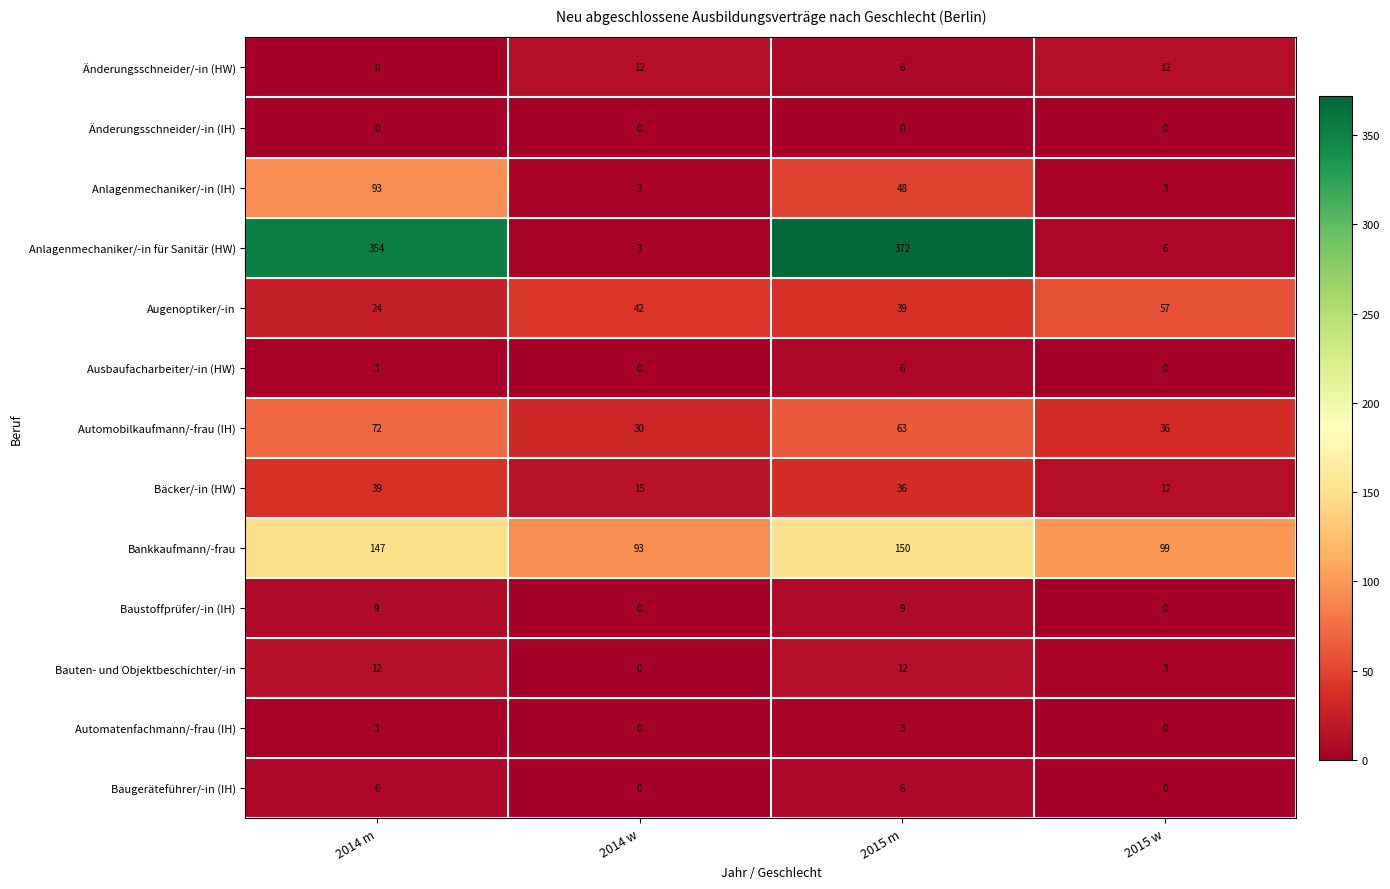

At which category does the chart reach its peak across all series?

2015 m